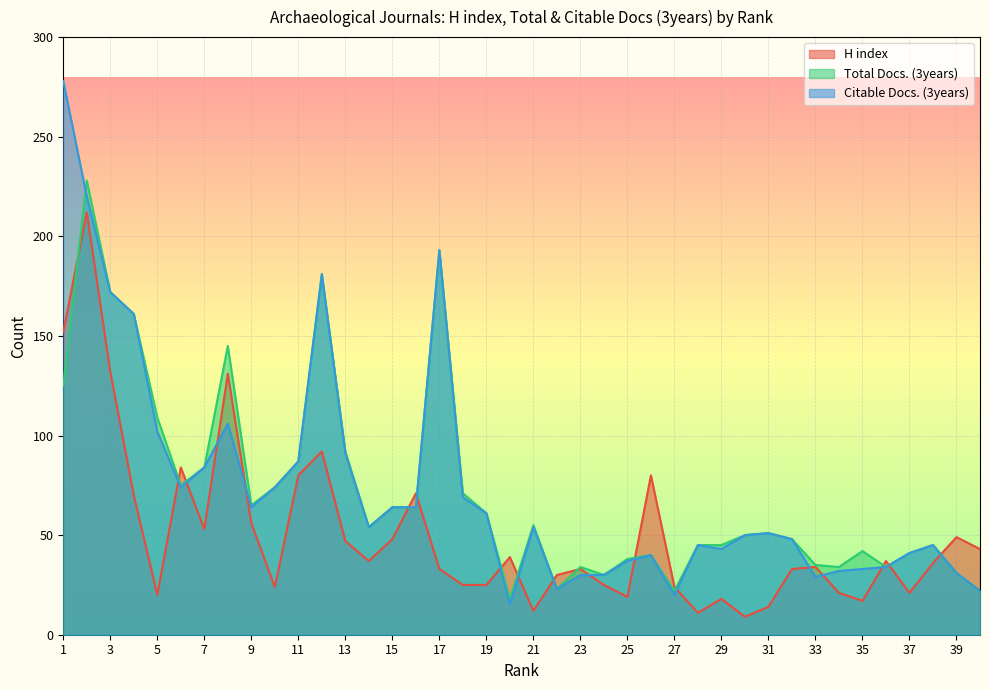

What is the value of the Citable Docs. (3years) point at the 13th from the left?

91